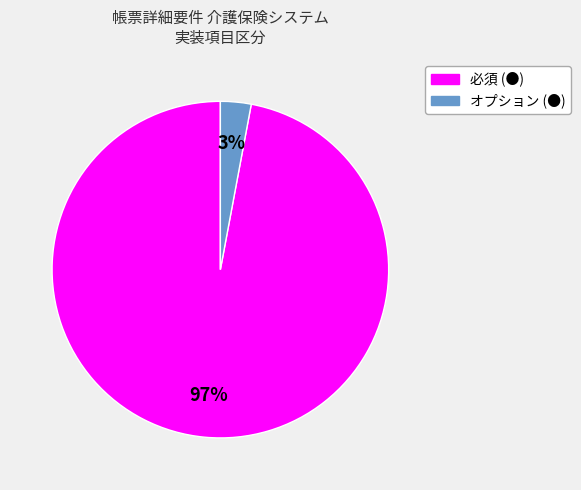

To the nearest percent, what portion does オプション represent?

3%